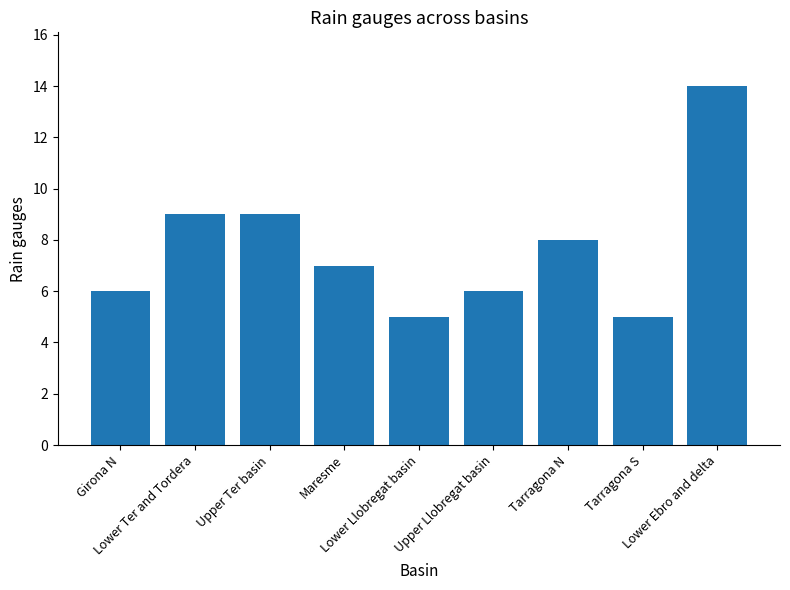

Reading right to left, transcribe all the data shown in this chart.

Lower Ebro and delta=14	Tarragona S=5	Tarragona N=8	Upper Llobregat basin=6	Lower Llobregat basin=5	Maresme=7	Upper Ter basin=9	Lower Ter and Tordera=9	Girona N=6